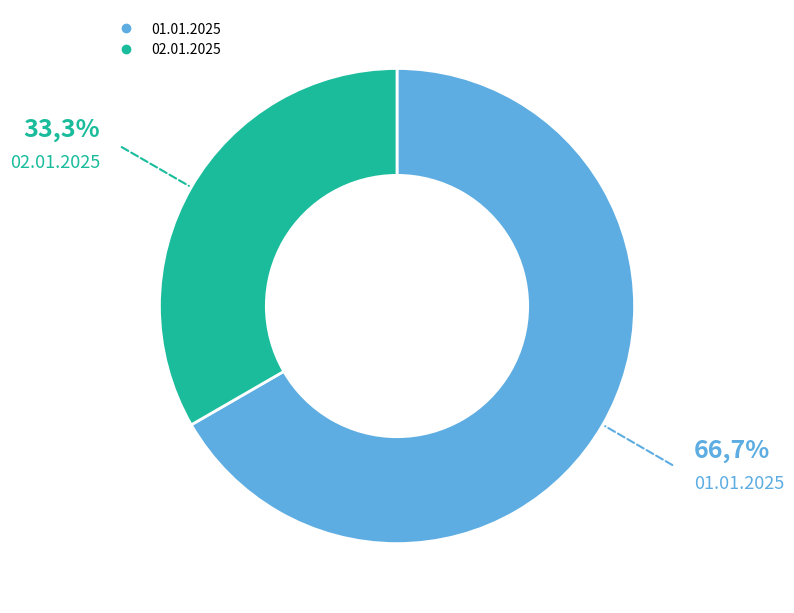

Between 02.01.2025 and 01.01.2025, which is larger?

01.01.2025